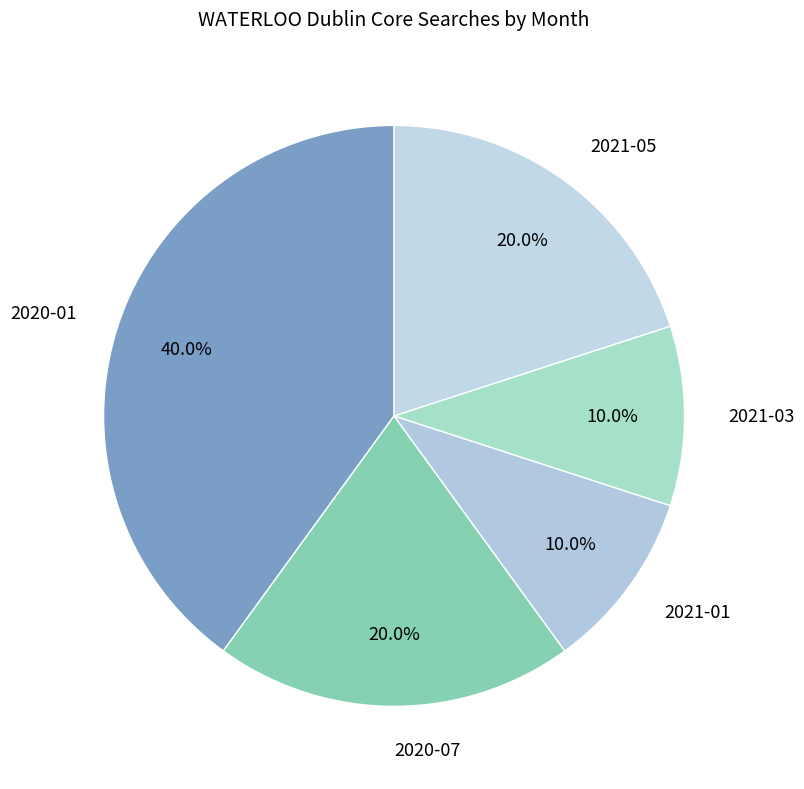

Does 2020-07 account for over 50% of the chart?

No